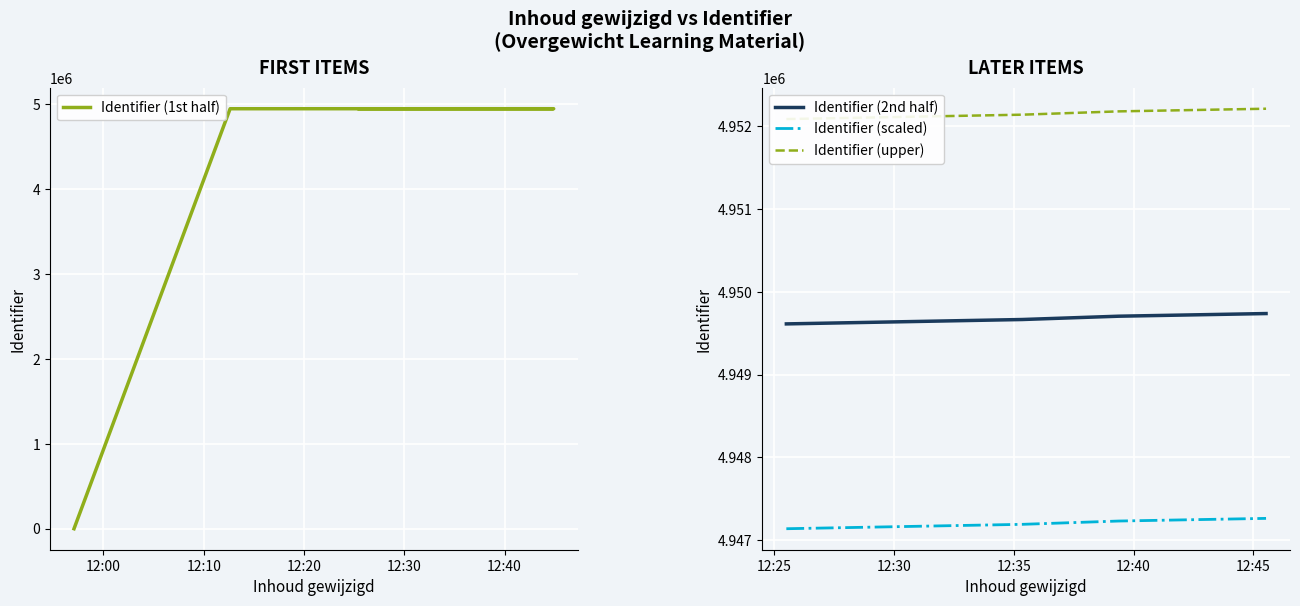

True or false: Identifier (scaled) and Identifier (2nd half) cross at least once.

False